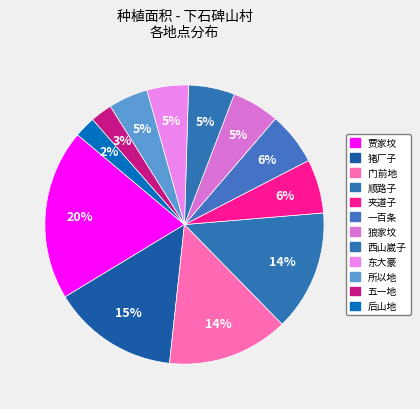

What is the ratio of the value at 贾家坟 to the value at 一百条?

3.2